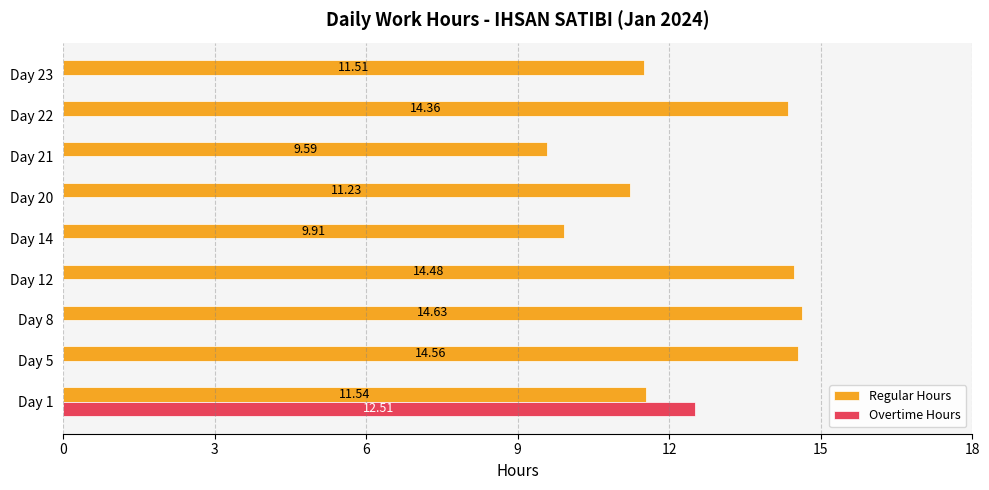

What is the sum of all Regular Hours values?

111.8